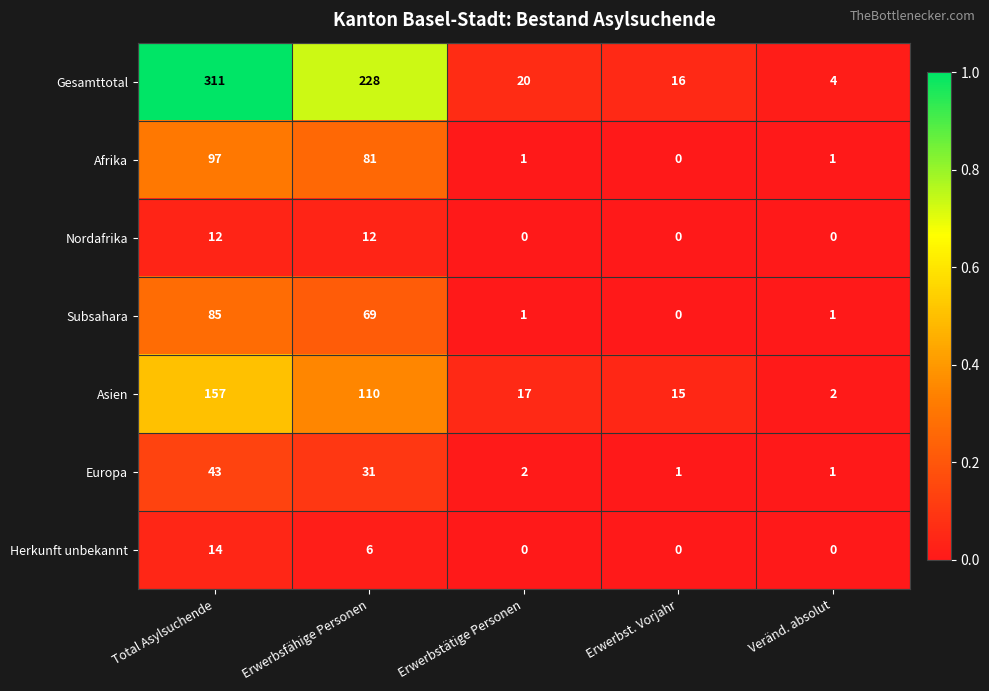

What is the sum of all Asien values?

301